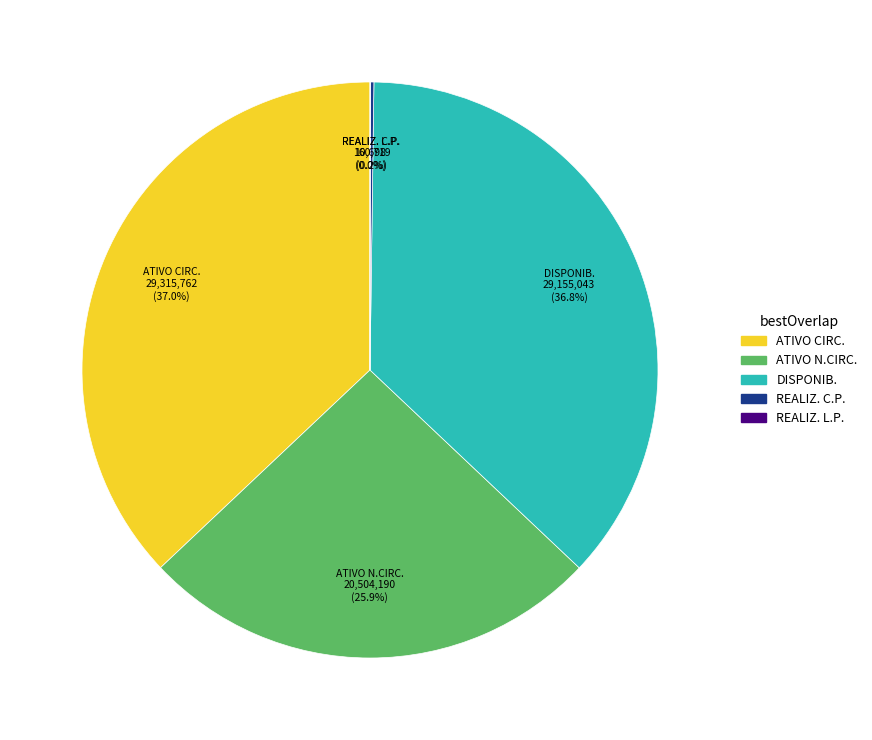

Does any single category account for the majority?

No